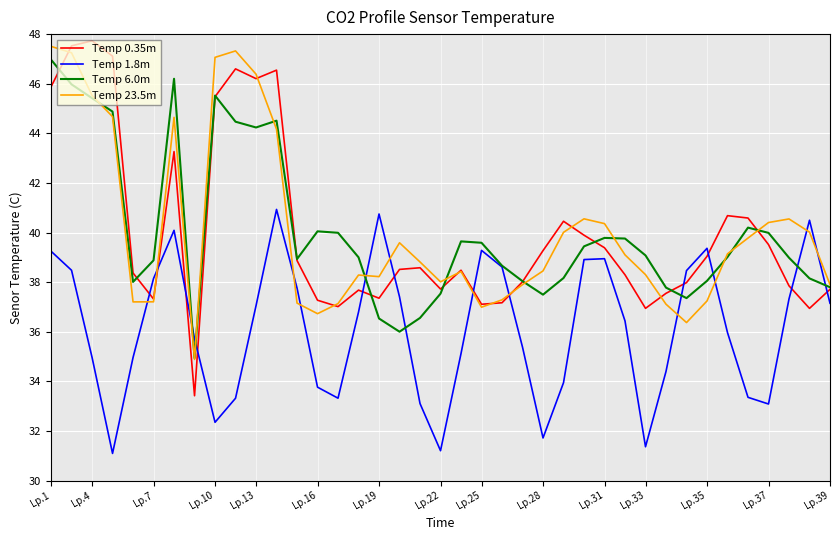

How many lines are shown in the chart?

4